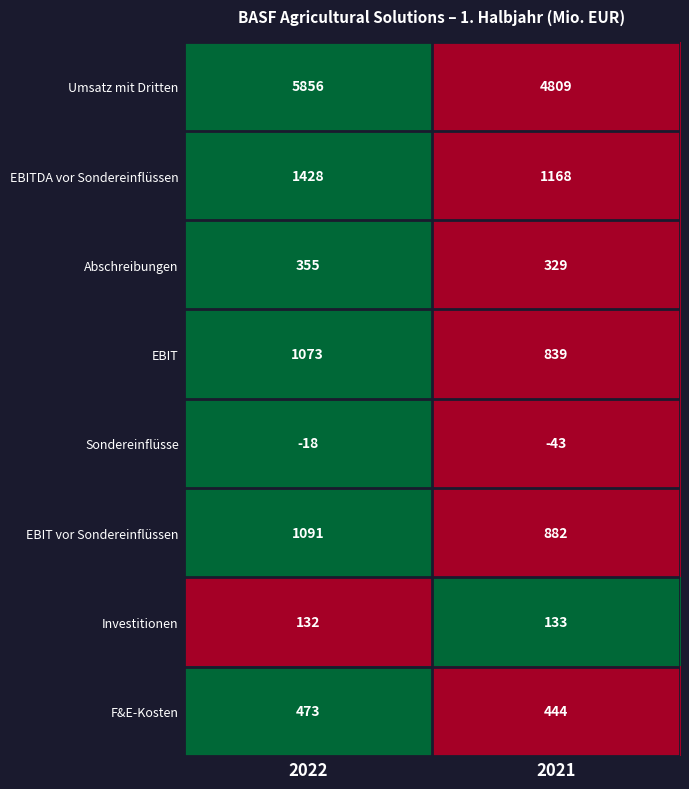

Reading left to right, extract all data points from this chart.

Umsatz mit Dritten: 5856	4809
EBITDA vor Sondereinflüssen: 1428	1168
Abschreibungen: 355	329
EBIT: 1073	839
Sondereinflüsse: -18	-43
EBIT vor Sondereinflüssen: 1091	882
Investitionen: 132	133
F&E-Kosten: 473	444